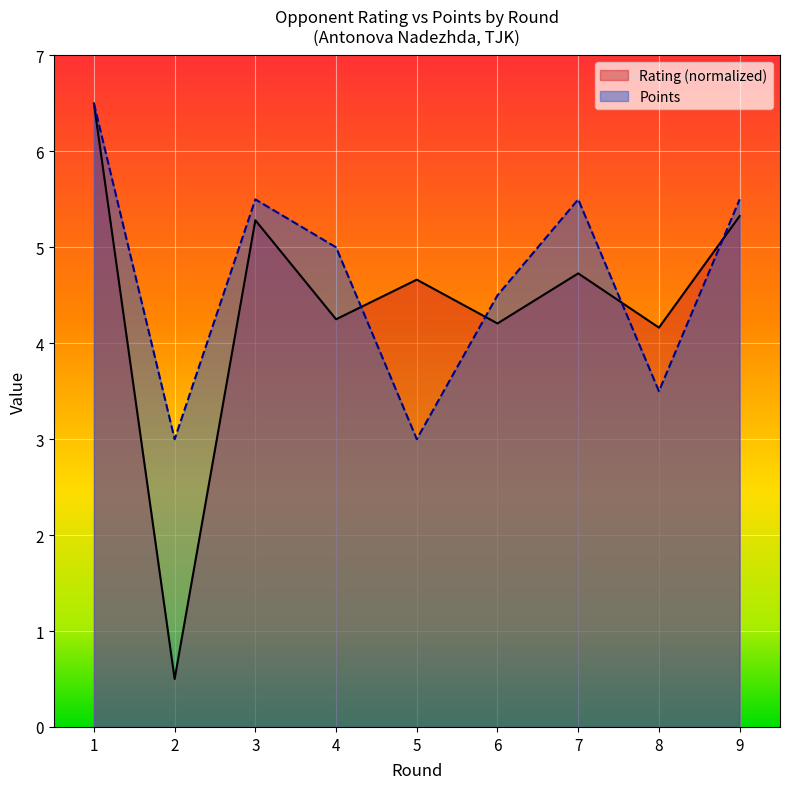

What are all the series names shown in the legend?

Rating, Points